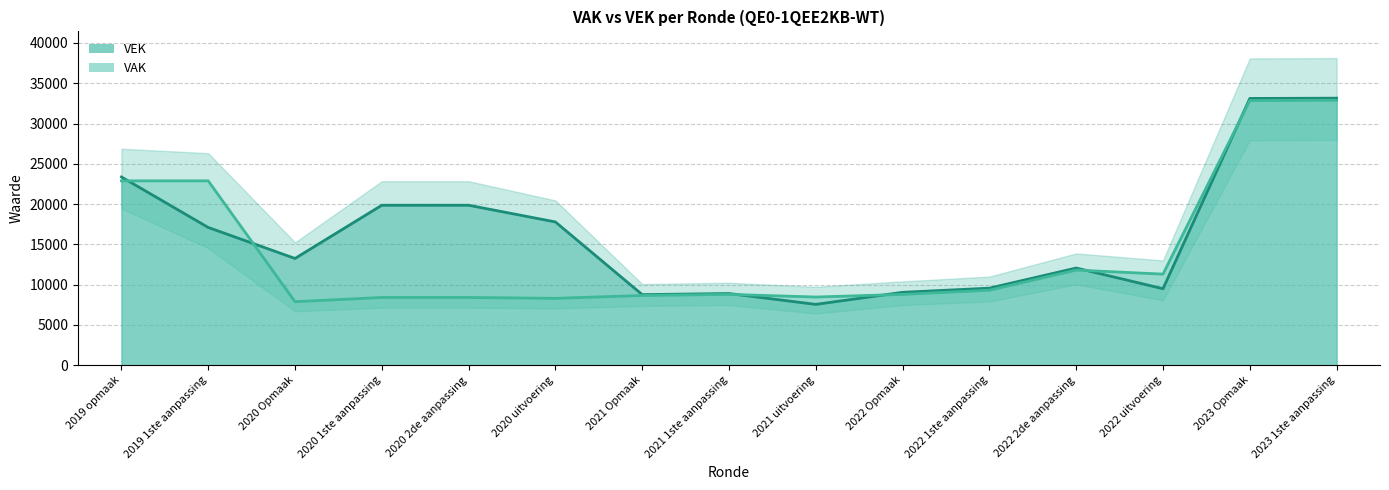

What are all the series names shown in the legend?

VAK, VEK